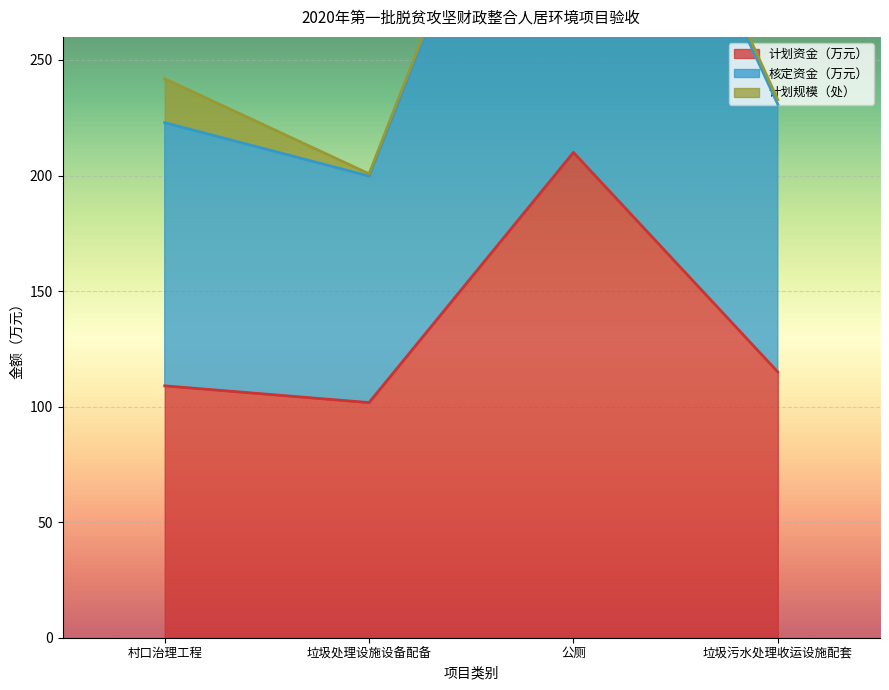

What is the difference between the maximum and minimum values in the 核定资金（万元） series?

222.3